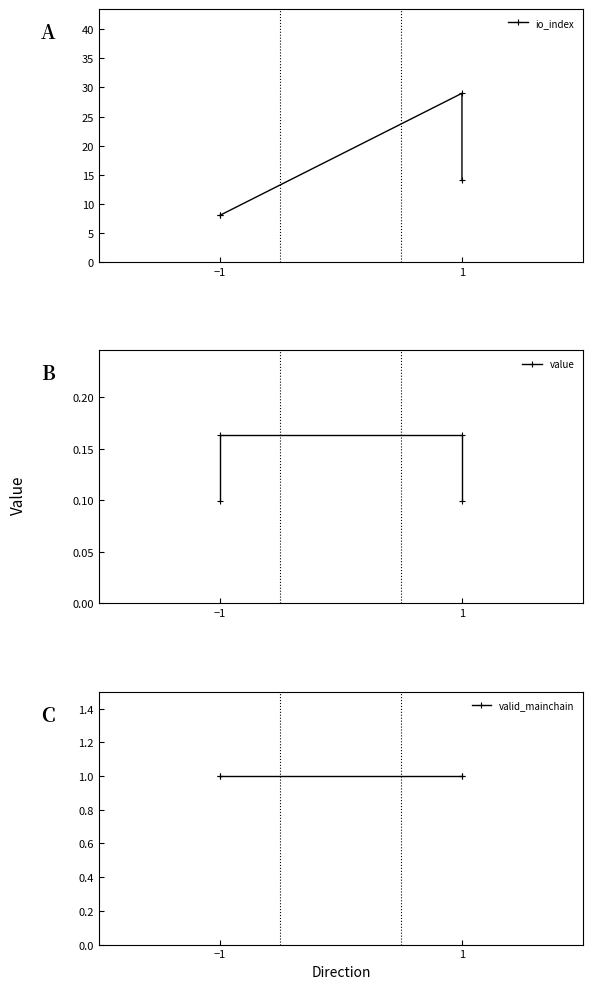

What are all the series names shown in the legend?

io_index, value, valid_mainchain